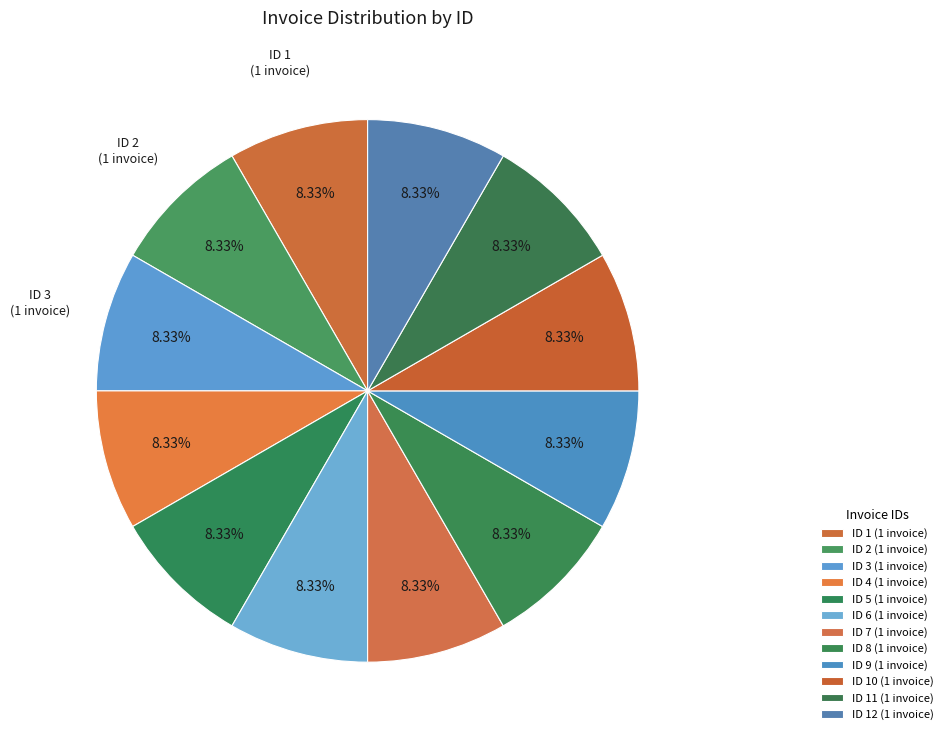

Count the number of slices in the pie.

12